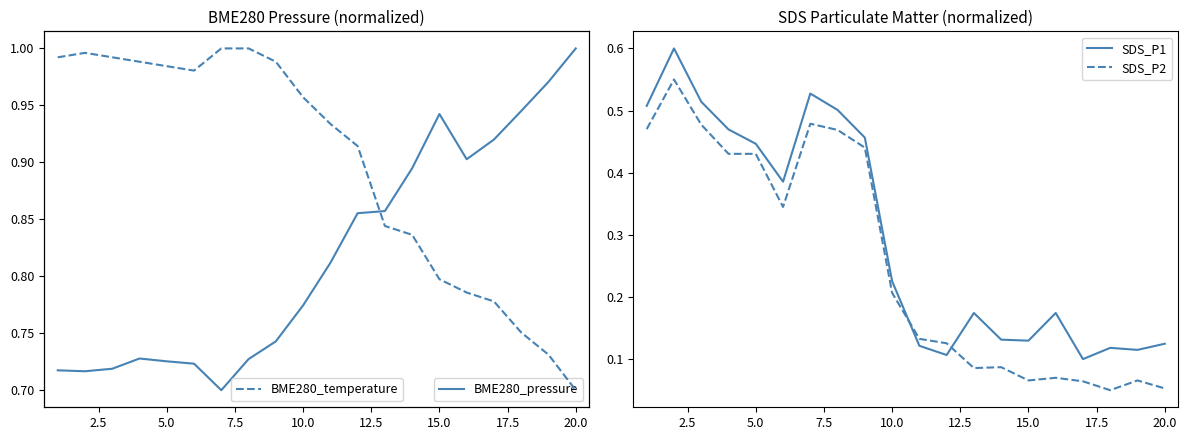

Does the chart have visible grid lines?

No